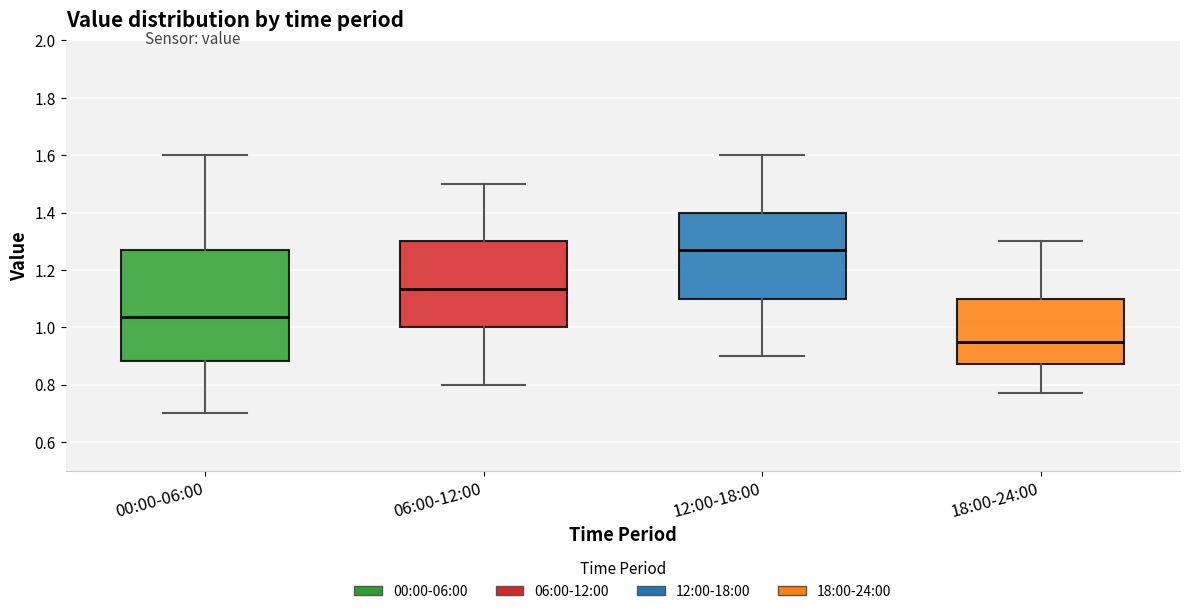

Where does the upper whisker of the box for 00:00-06:00 end on the y-axis? The values are not printed on the chart, so give them approximately, as read against the axis.

1.60